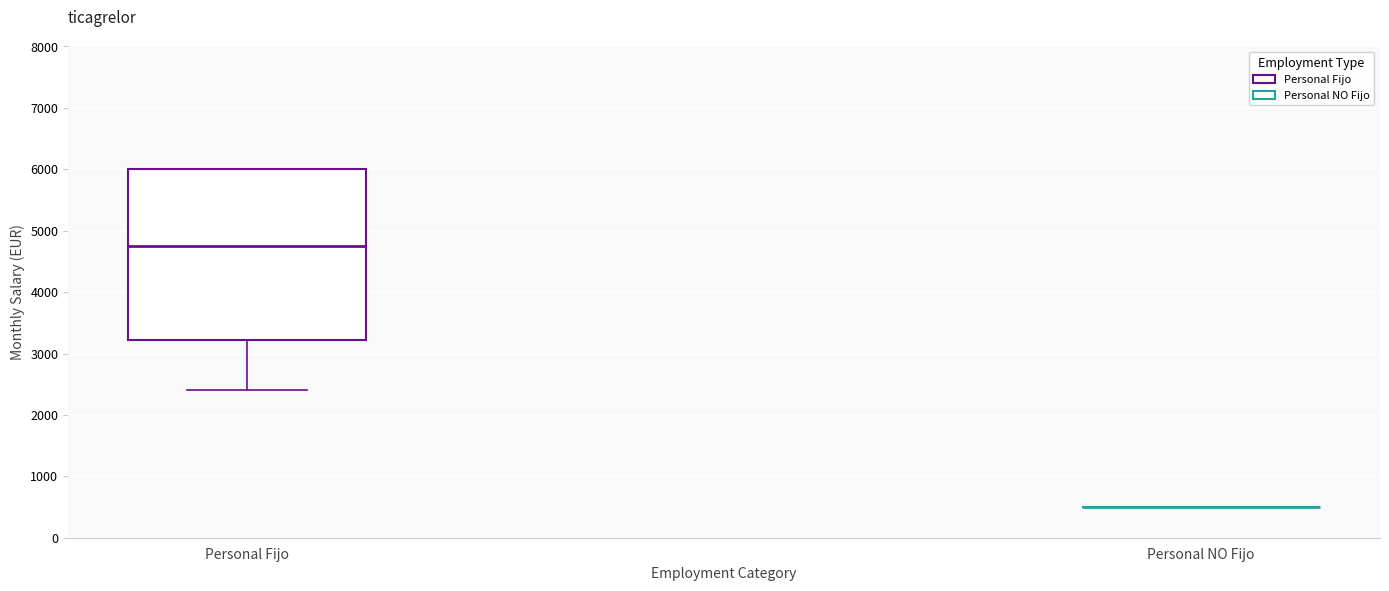

Reading left to right, read every box against the y-axis: the position of its median line, the range the box covers, and the ends of its whiskers. The values are not printed on the chart, so give them approximately, as read against the axis.

Personal Fijo: median 4800, box 3200 to 6000, whiskers 2400 to 6000
Personal NO Fijo: box collapsed to a line at 500, whiskers 500 to 500